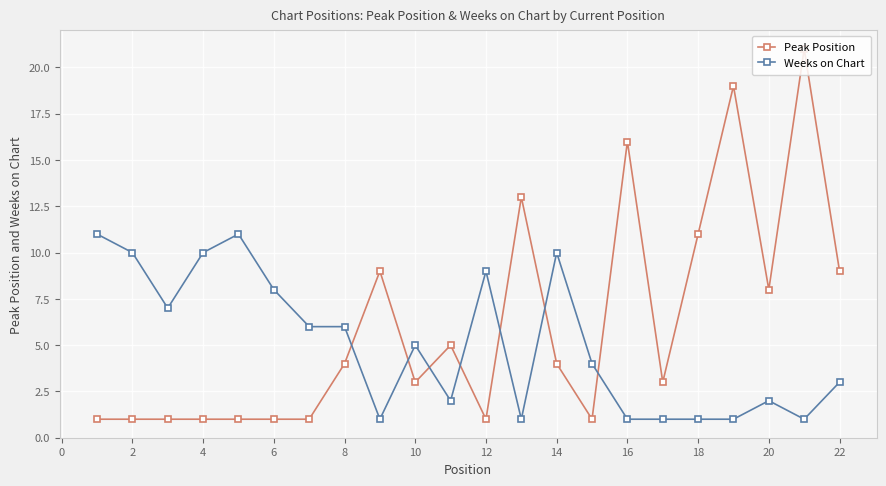

Rank the series by their maximum value, from highest to lowest.

Peak Position, Weeks on Chart